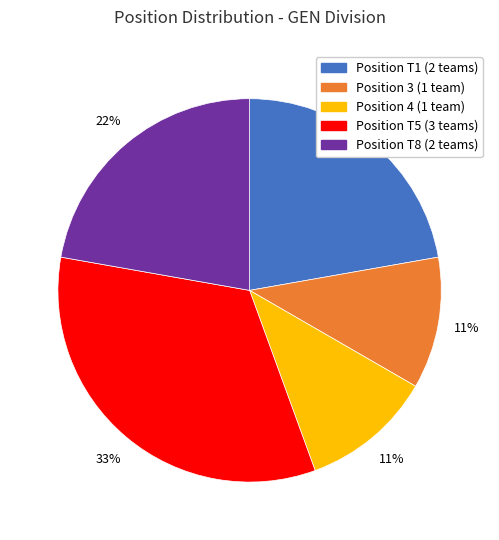

Is there a majority slice in this chart?

No